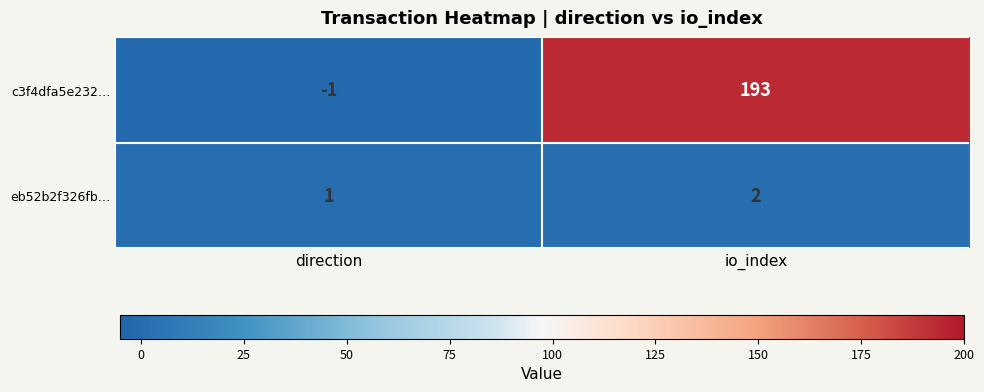

What is the difference between the highest and lowest values at direction?

2